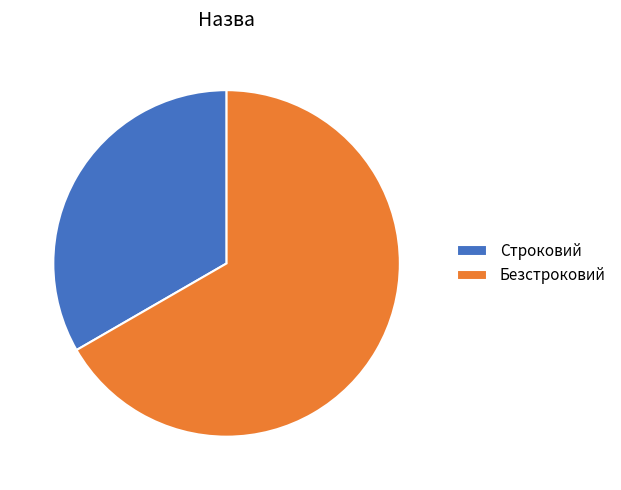

Rank the categories by value from highest to lowest.

Безстроковий, Строковий